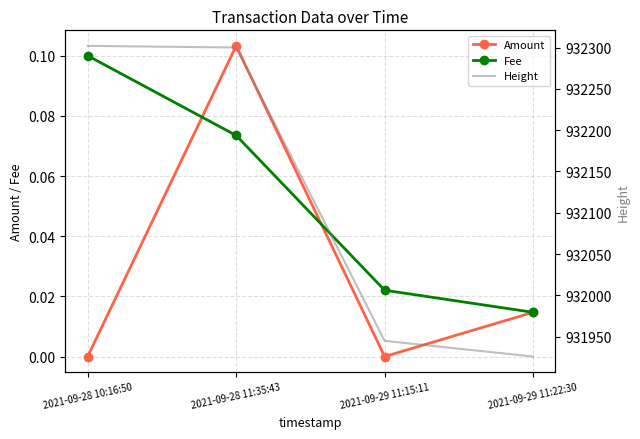

What is the label of the 4th point from the right?

2021-09-28 10:16:50